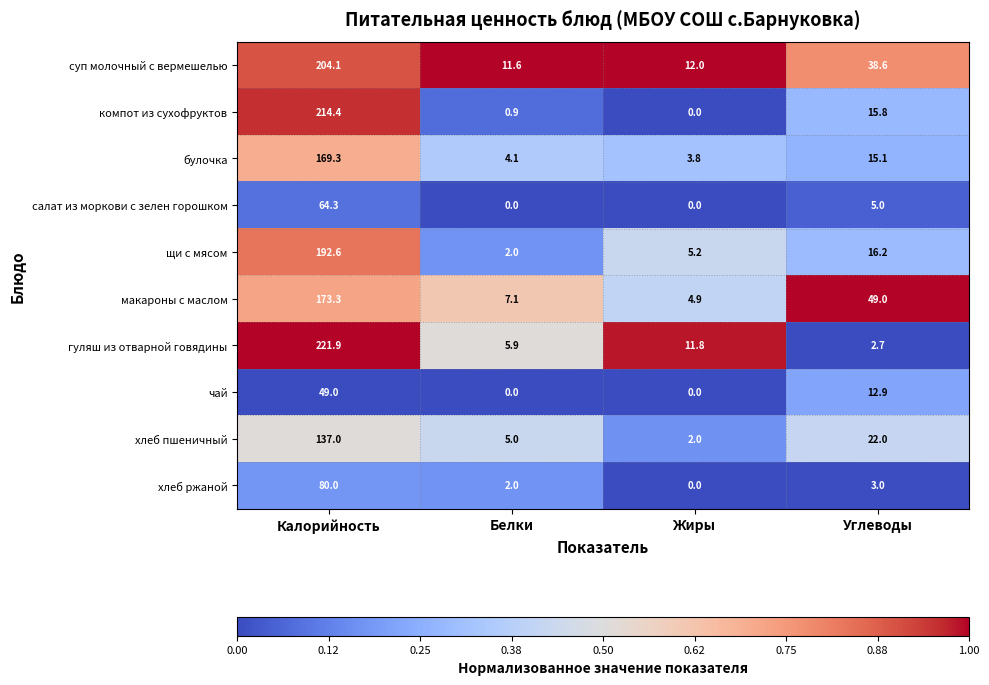

What is the highest value of the хлеб ржаной series?

80.0